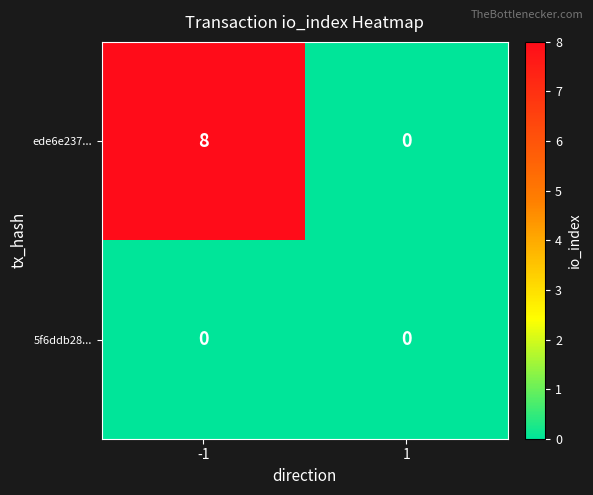

What is the sum of the ede6e237... values at -1 and 1?

8